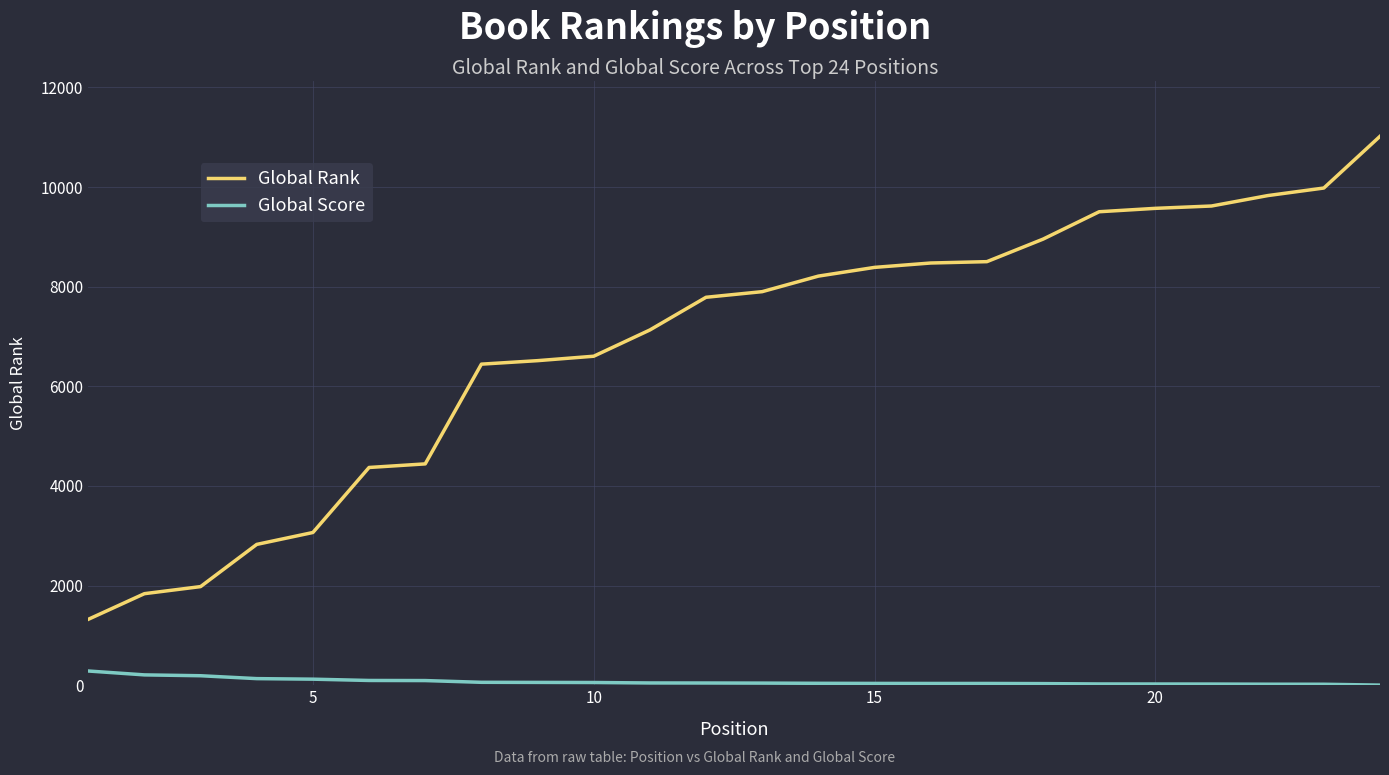

Which series has the largest range (max minus min)?

Global Rank